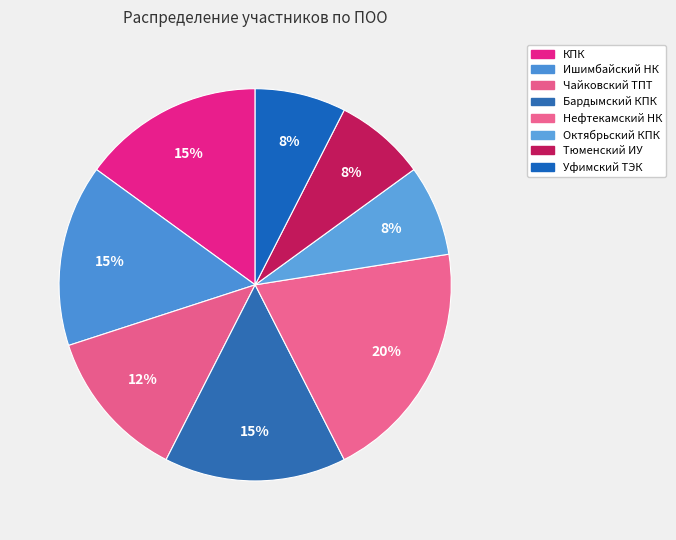

How many segments does this pie chart have?

8